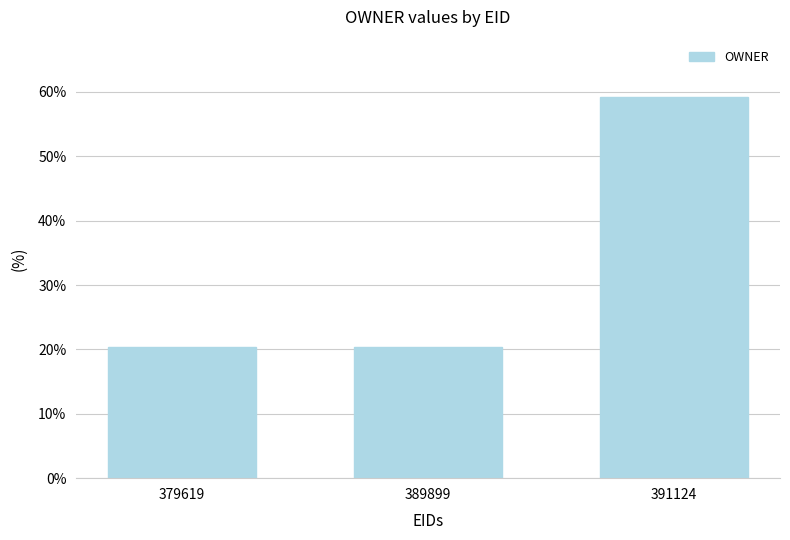

What is the maximum value shown in the chart?

59.2